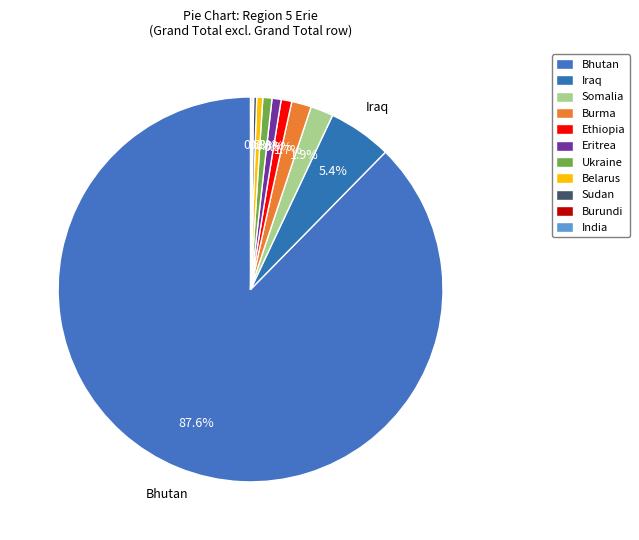

Is it true that Somalia is 2% of the pie?

True